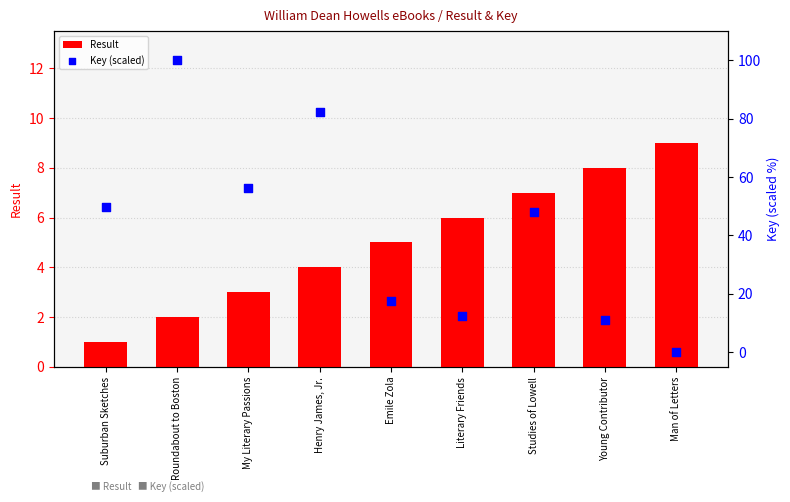

Is the value of Result at My Literary Passions greater than the value of Key (scaled) at Man of Letters?

Yes